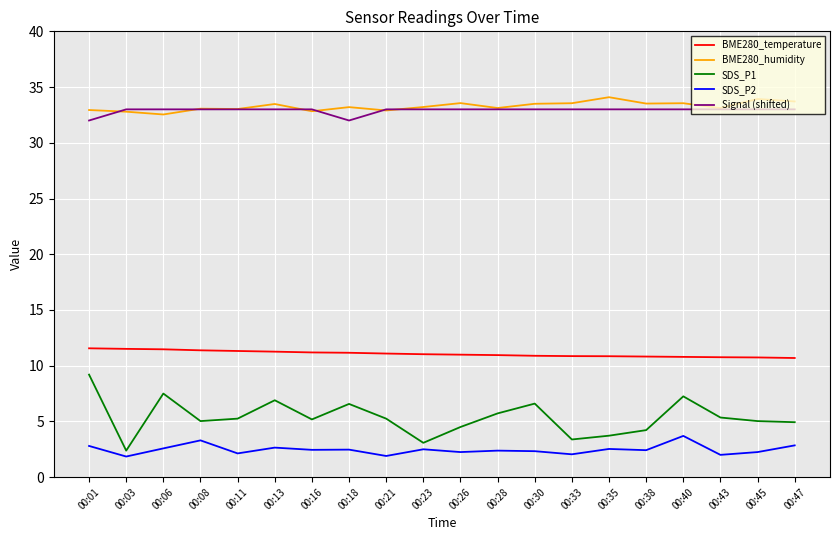

What is the highest value of the Signal (shifted) series?

33.0